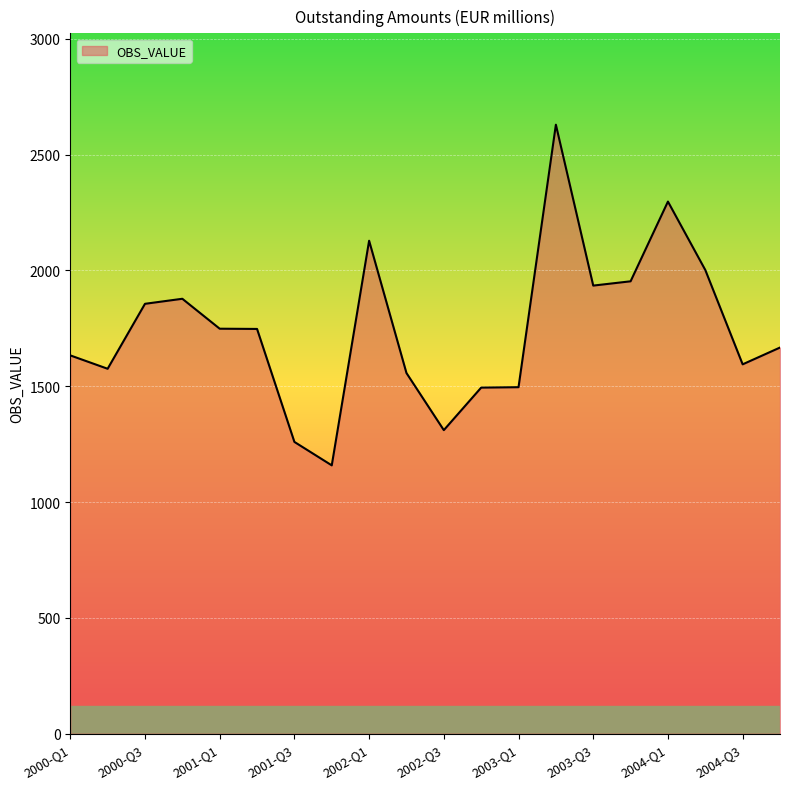

What is the maximum value shown in the chart?

2628.8